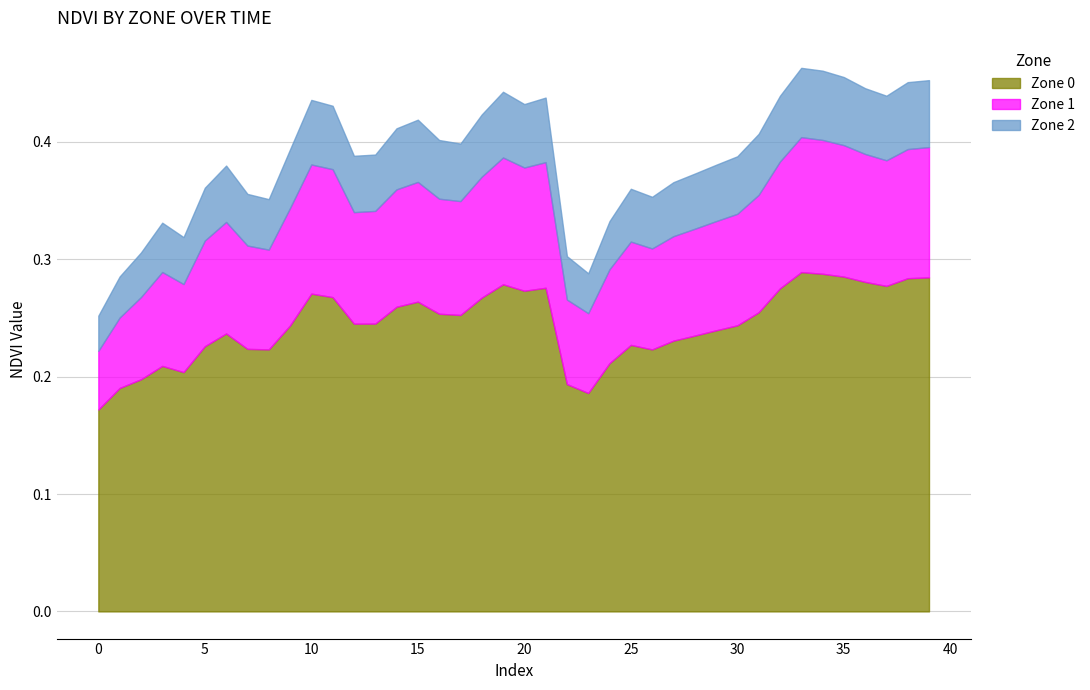

Reading left to right, what are all the values shown in this chart?

Zone 0: 0.2	0.2	0.2	0.2	0.2	0.2	0.2	0.2	0.2	0.2	0.3	0.3	0.2	0.2	0.3	0.3	0.3	0.3	0.3	0.3	0.3	0.3	0.2	0.2	0.2	0.2	0.2	0.2	0.2	0.2	0.2	0.3	0.3	0.3	0.3	0.3	0.3	0.3	0.3	0.3
Zone 1: 0.1	0.1	0.1	0.1	0.1	0.1	0.1	0.1	0.1	0.1	0.1	0.1	0.1	0.1	0.1	0.1	0.1	0.1	0.1	0.1	0.1	0.1	0.1	0.1	0.1	0.1	0.1	0.1	0.1	0.1	0.1	0.1	0.1	0.1	0.1	0.1	0.1	0.1	0.1	0.1
Zone 2: 0.0	0.0	0.0	0.0	0.0	0.0	0.0	0.0	0.0	0.1	0.1	0.1	0.0	0.0	0.1	0.1	0.1	0.0	0.1	0.1	0.1	0.1	0.0	0.0	0.0	0.0	0.0	0.0	0.0	0.0	0.0	0.1	0.1	0.1	0.1	0.1	0.1	0.1	0.1	0.1